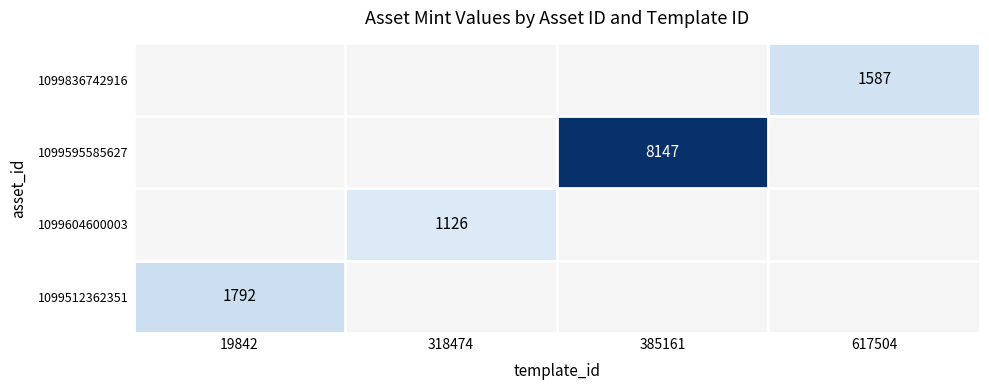

Is it true that 1099604600003 equals 298 at 318474?

False